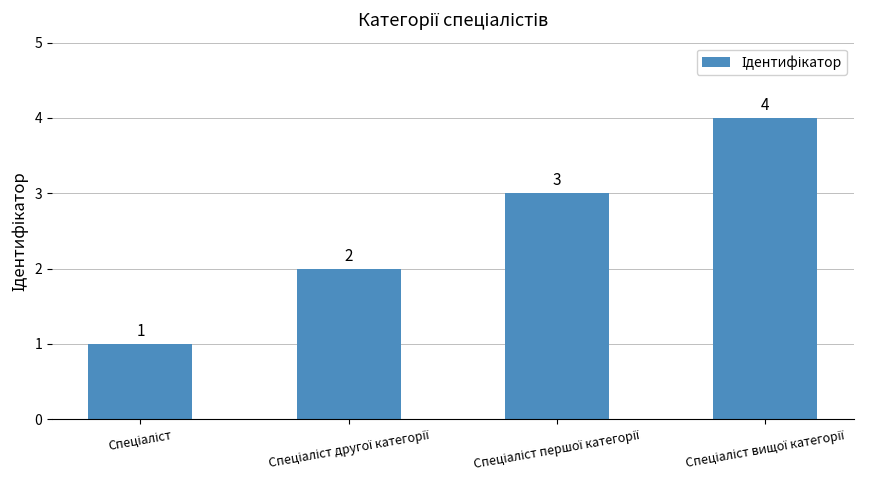

What is the difference between the maximum and minimum values?

3